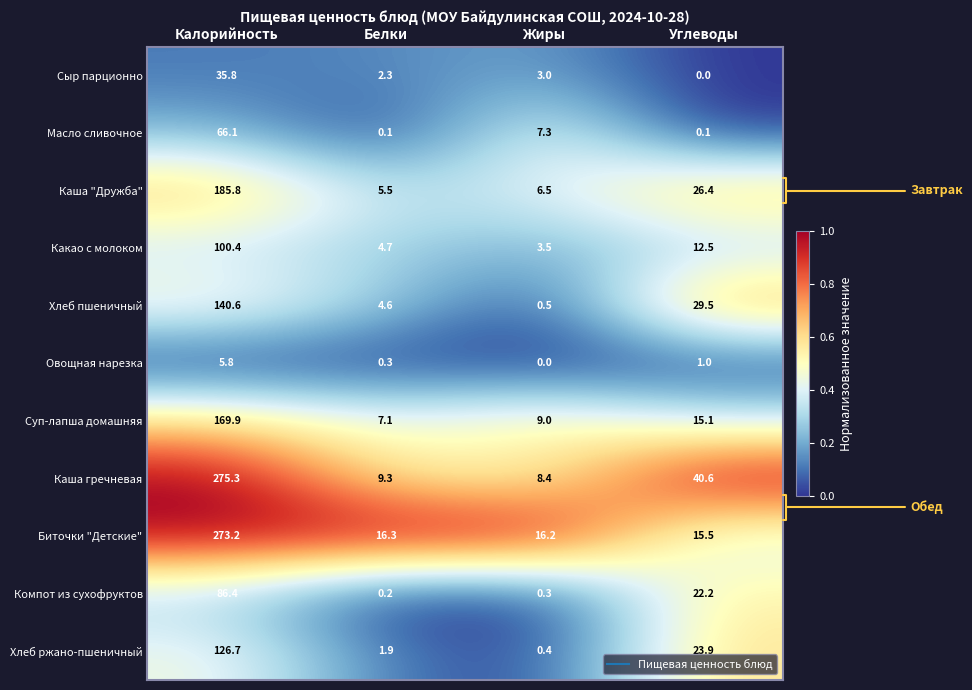

Where is Каша "Дружба" nearest to the value 95?

Углеводы